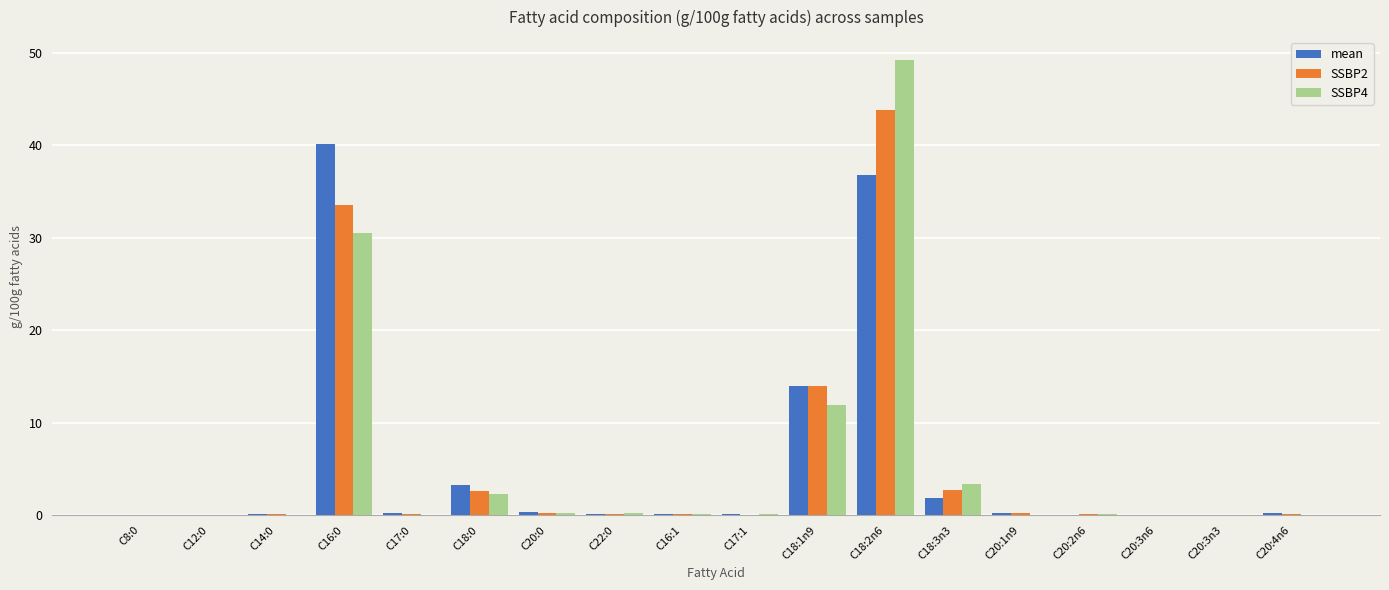

What is the sum of all SSBP2 values?

97.9